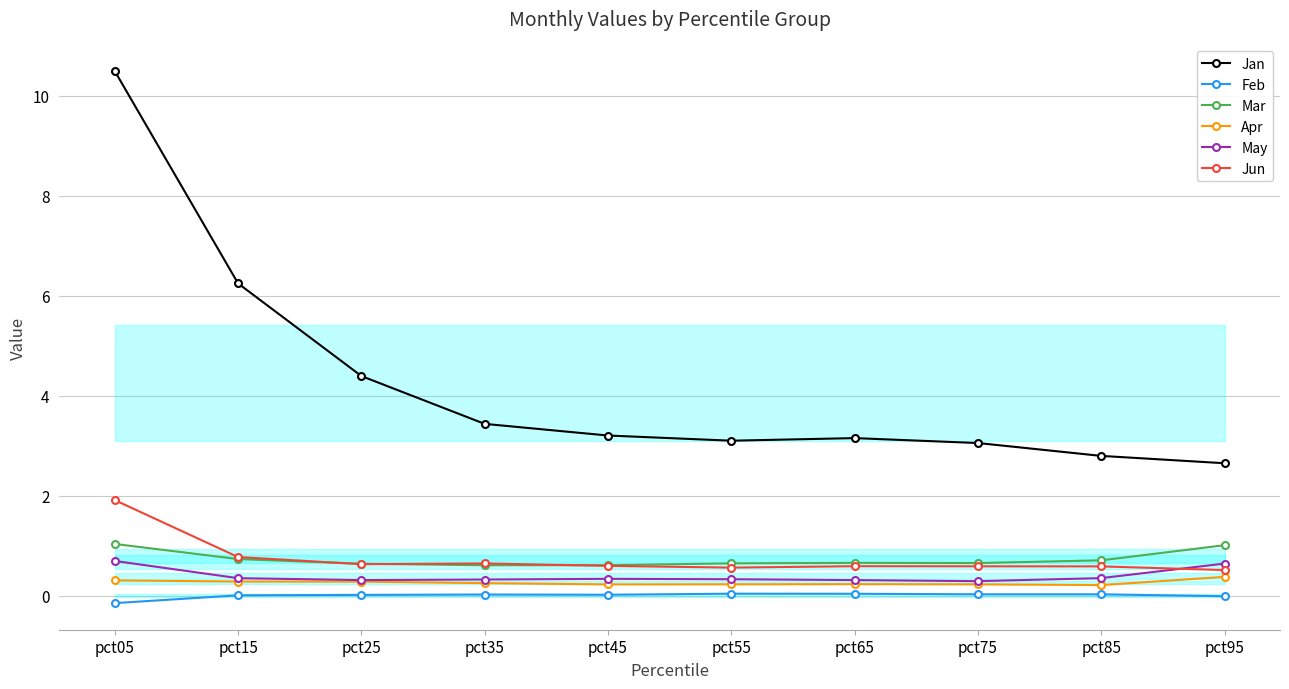

Rank the categories by May value from lowest to highest.

pct75, pct25, pct65, pct35, pct55, pct45, pct15, pct85, pct95, pct05